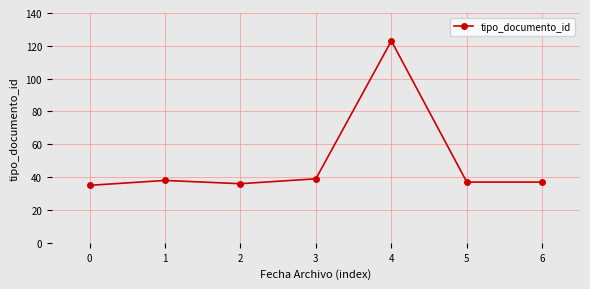

The value at 2 is 9. True or false?

False